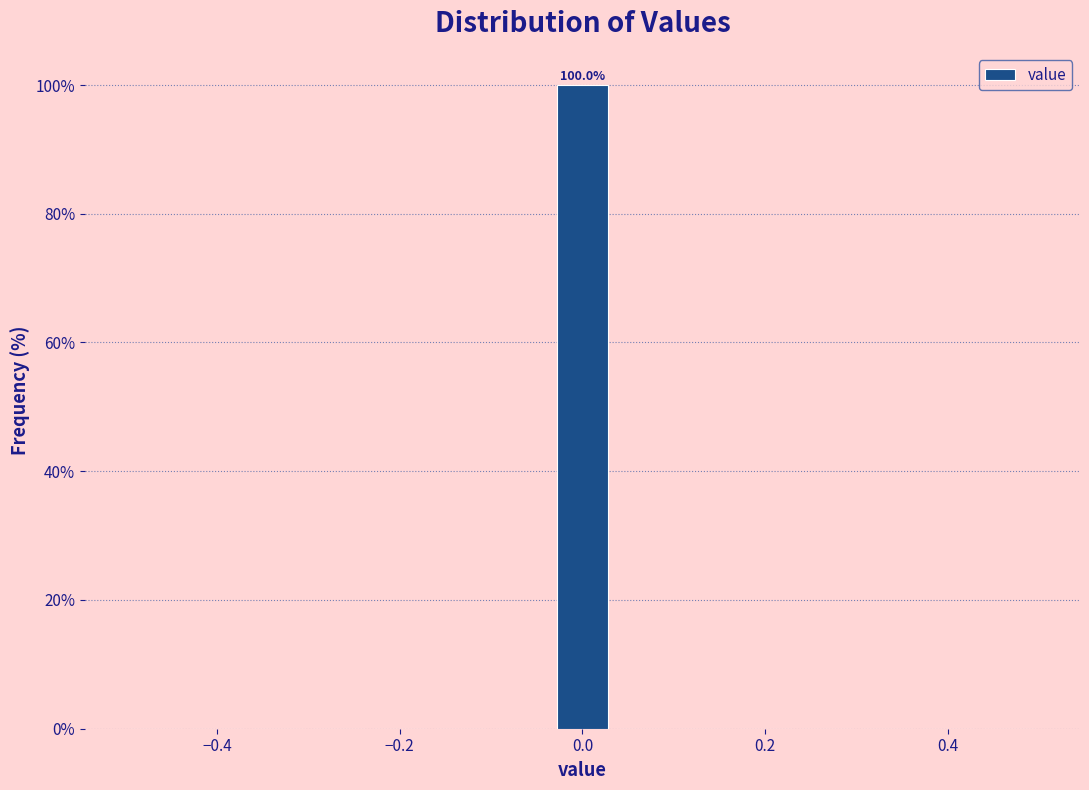

Around what value on the x-axis is the tallest bar? Give the approximate position of its centre, as read against the axis.

0.00